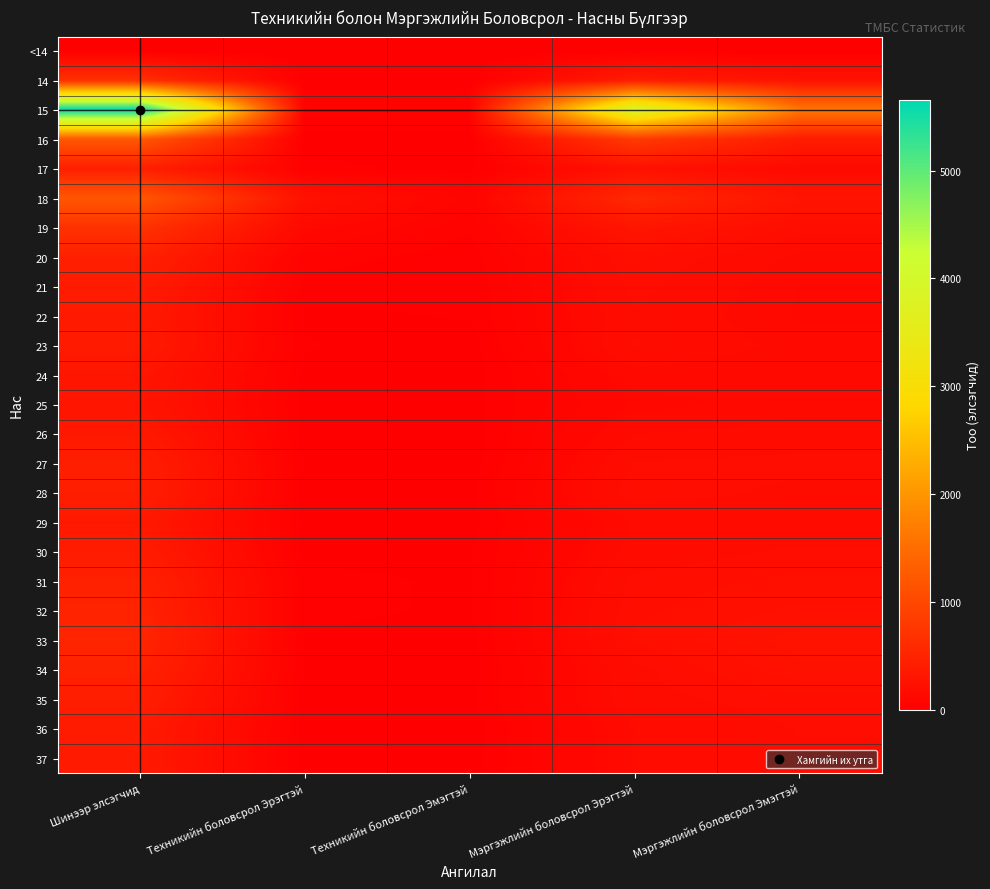

Rank the series by their maximum value, from lowest to highest.

<14, 25, 24, 26, 29, 22, 37, 23, 36, 21, 30, 35, 28, 27, 17, 20, 31, 34, 32, 33, 14, 19, 18, 16, 15